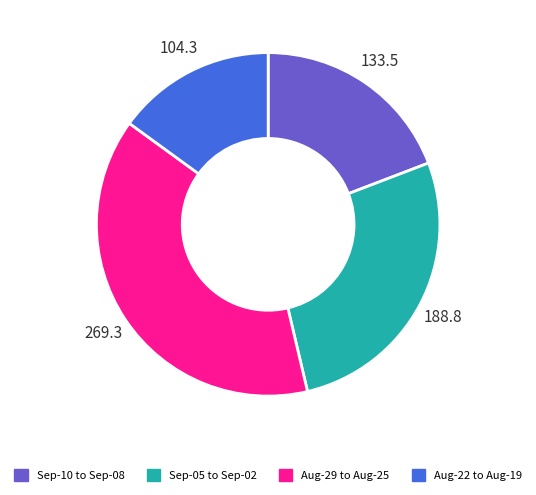

Is there any slice that represents more than half of the pie?

No